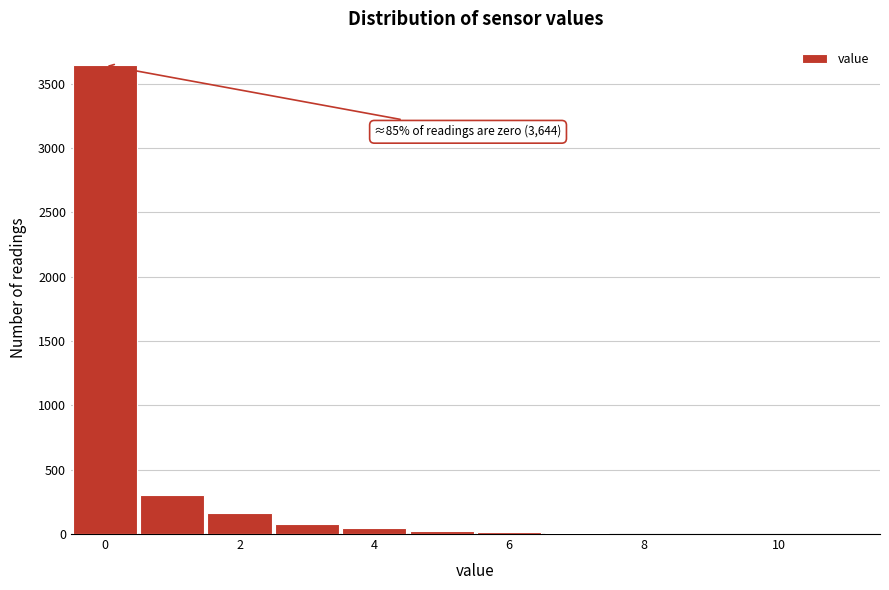

Which range on the x-axis has the tallest bar?

-0.5 to 0.5